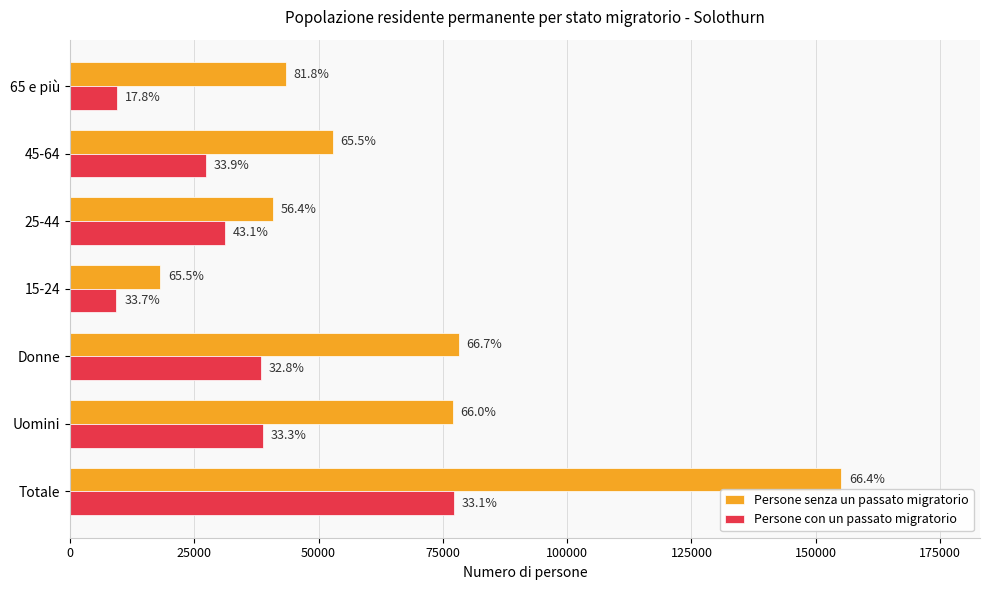

What are all the series names shown in the legend?

Persone senza un passato migratorio, Persone con un passato migratorio